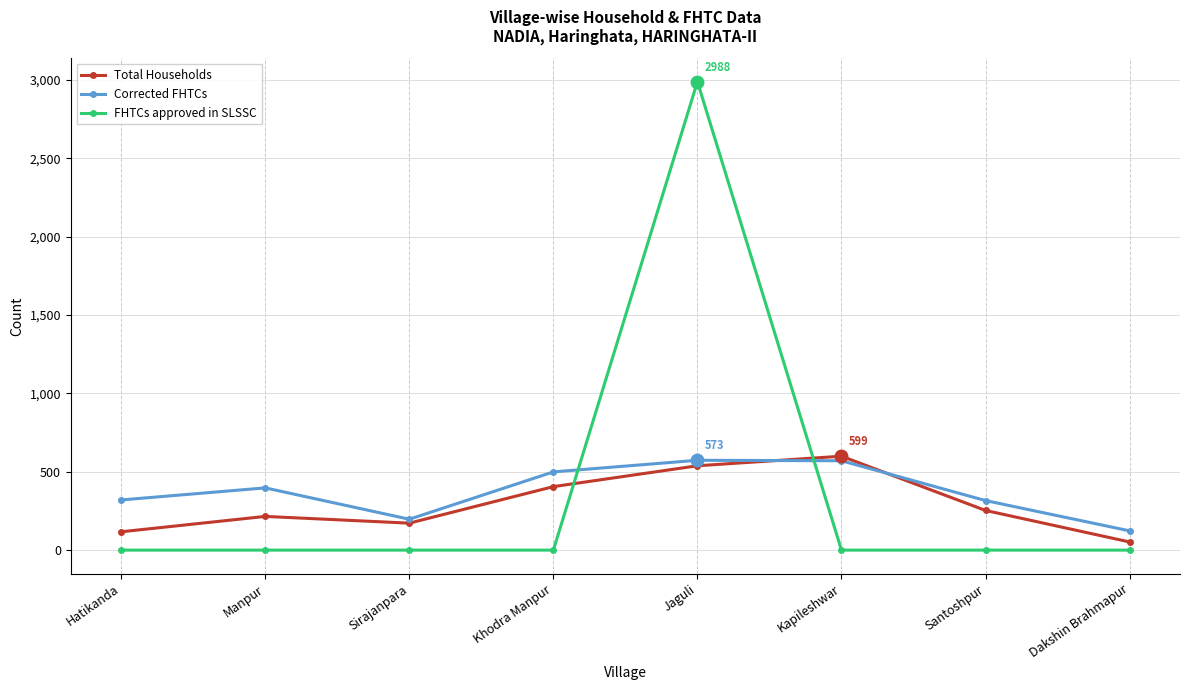

What are all the series names shown in the legend?

Total Households, Corrected FHTCs, FHTCs approved in SLSSC